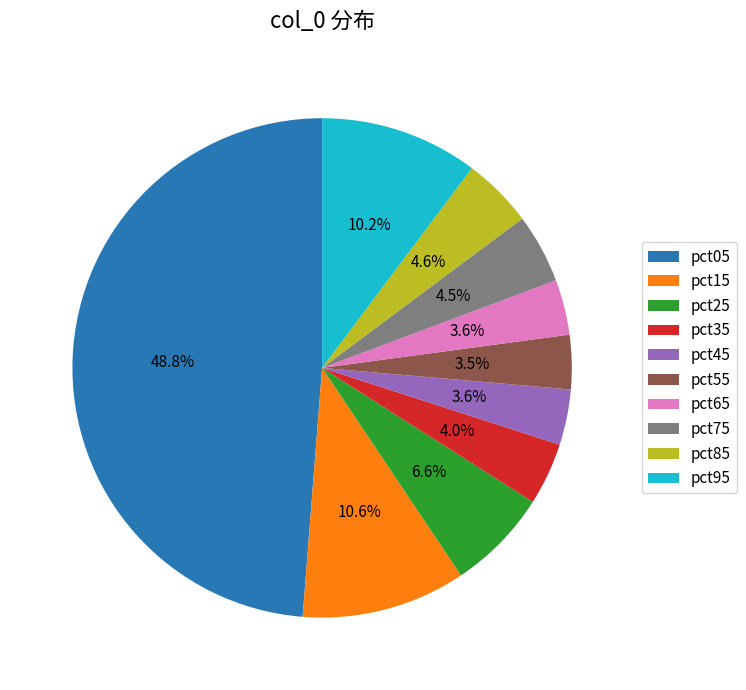

What is the largest slice in the pie chart?

pct05